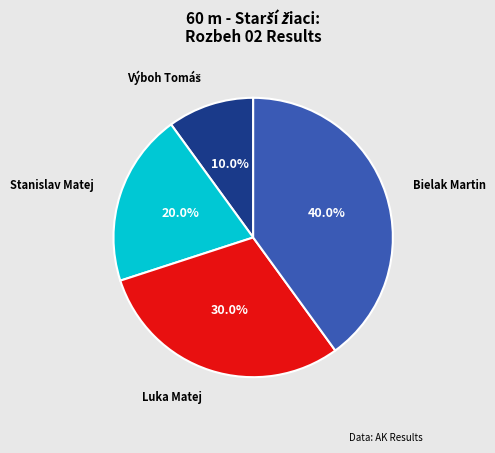

What percentage do Stanislav Matej and Luka Matej together represent?

50.0%